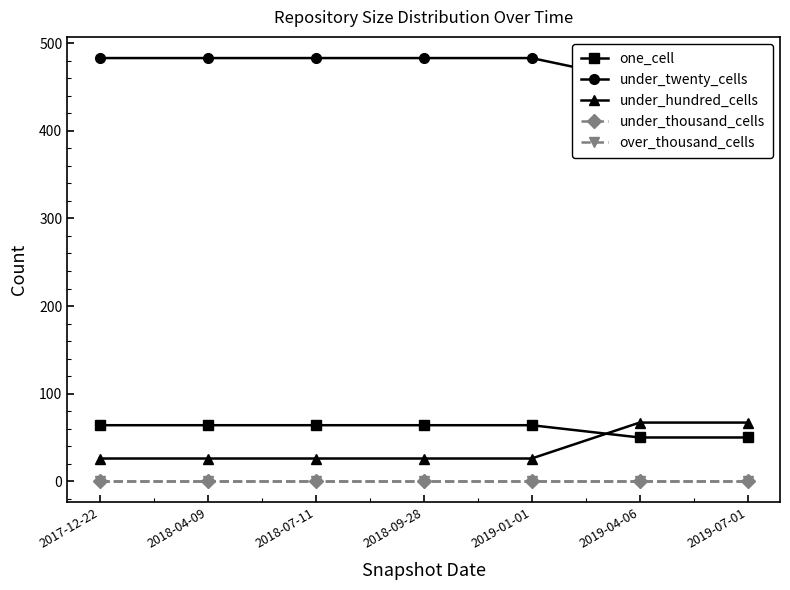

Which series has the largest total across all categories?

under_twenty_cells